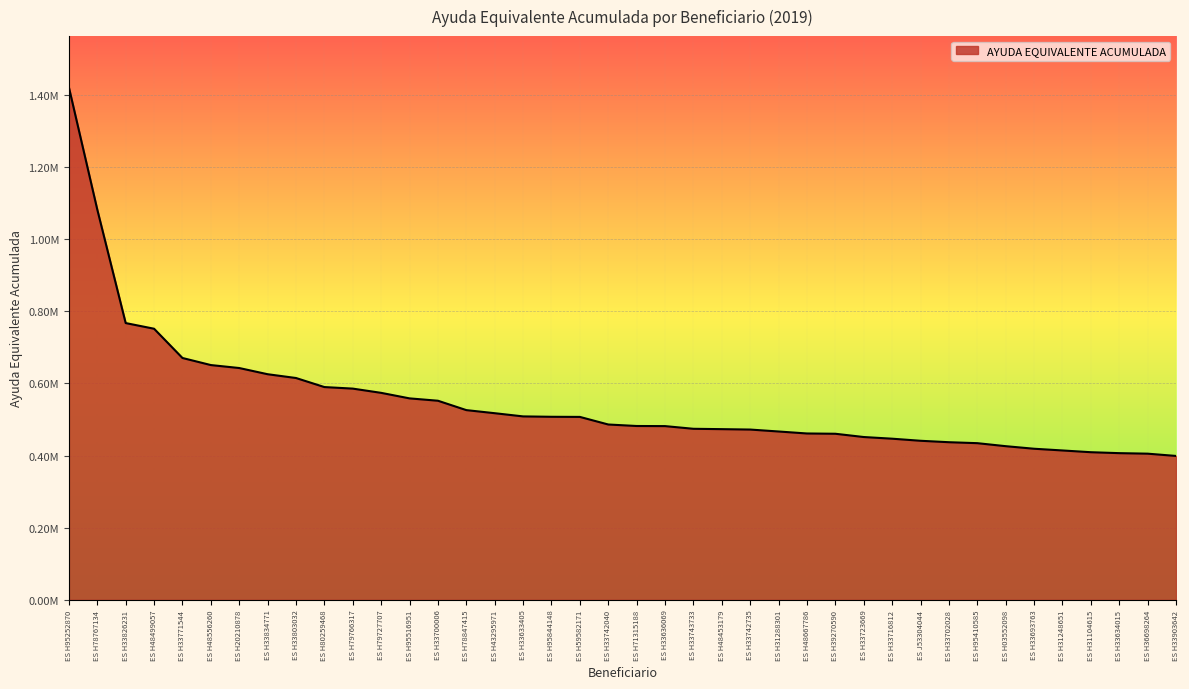

What is the sum of all values?

22006399.3